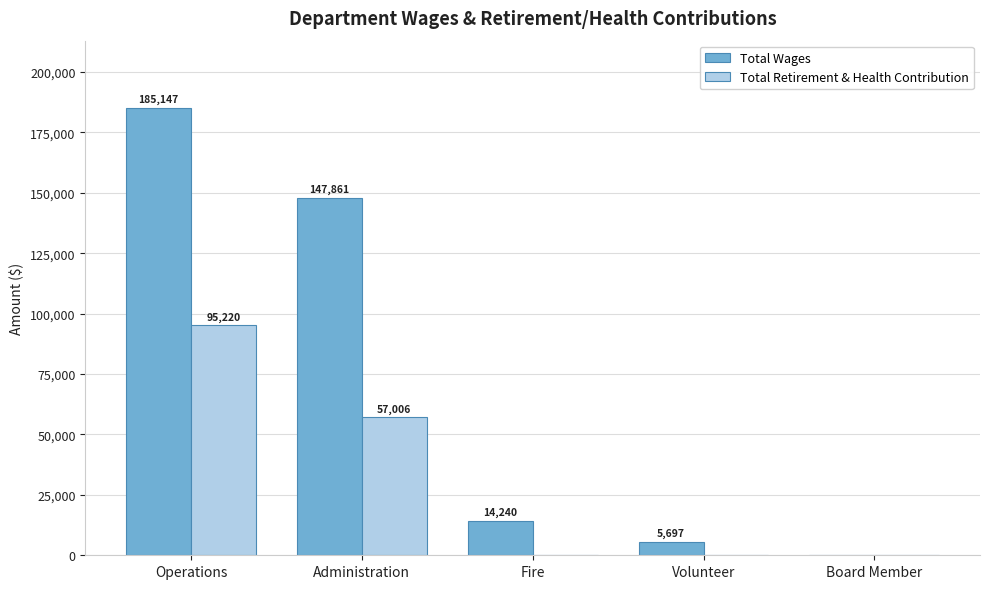

Which series has the widest spread of values?

Total Wages